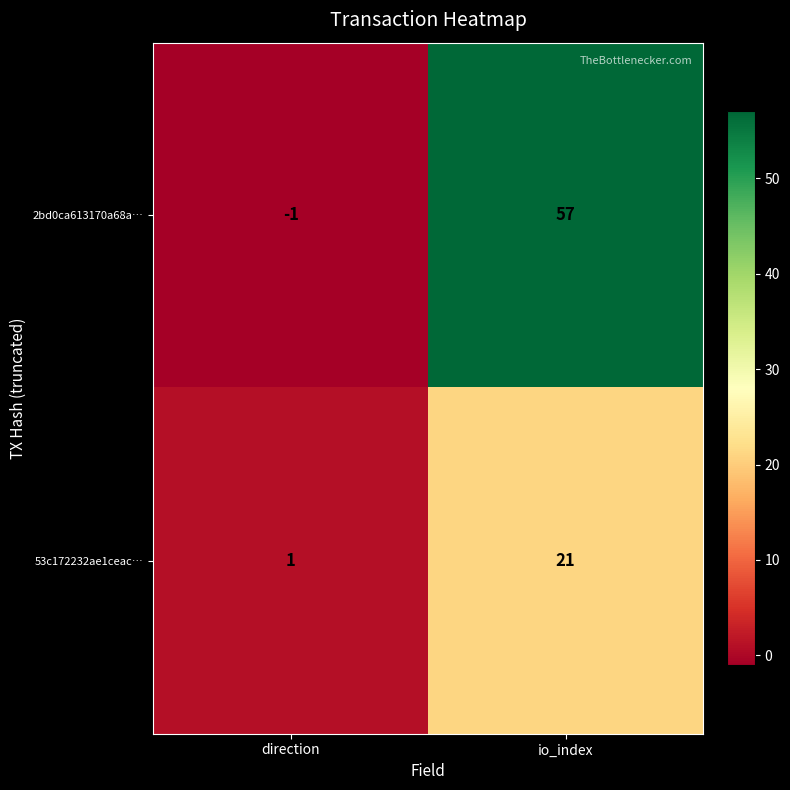

Reading left to right, transcribe all the data shown in this chart.

2bd0ca613170a68a…: direction=-1	io_index=57
53c172232ae1ceac…: direction=1	io_index=21